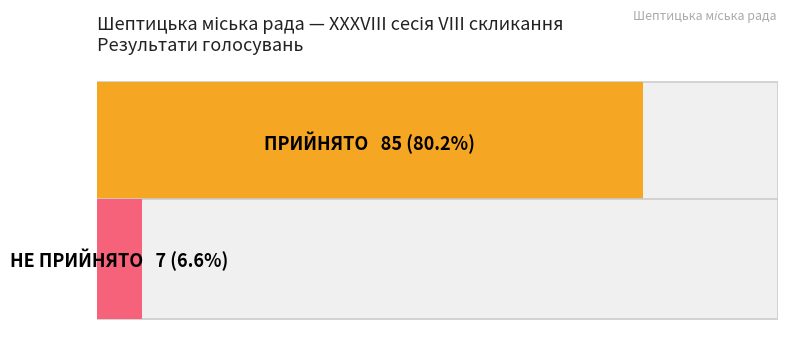

The chart shows a value of 7 at НЕ ПРИЙНЯТО. True or false?

True